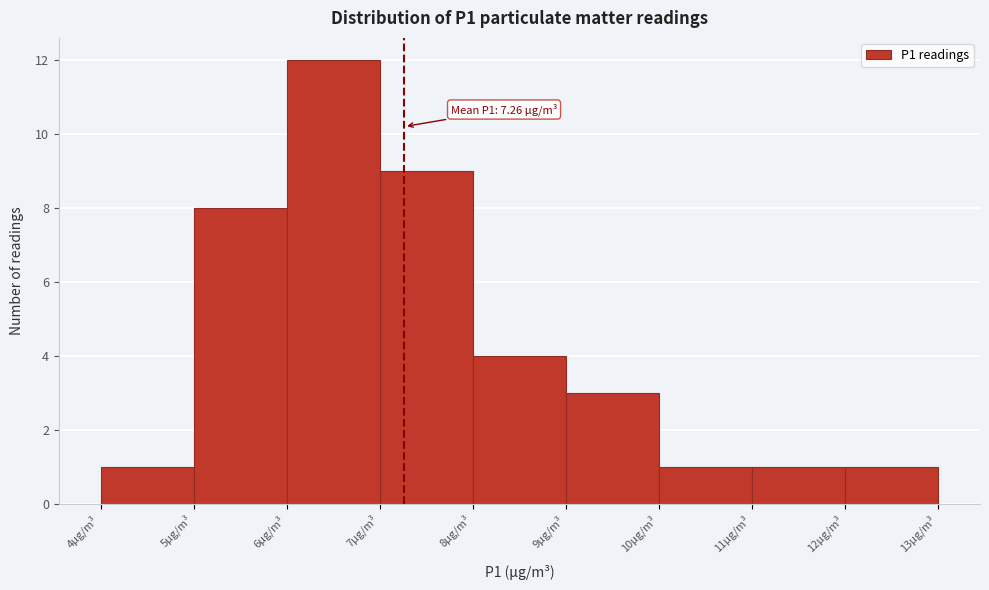

Over which range of the x-axis is the bar tallest?

6 to 7